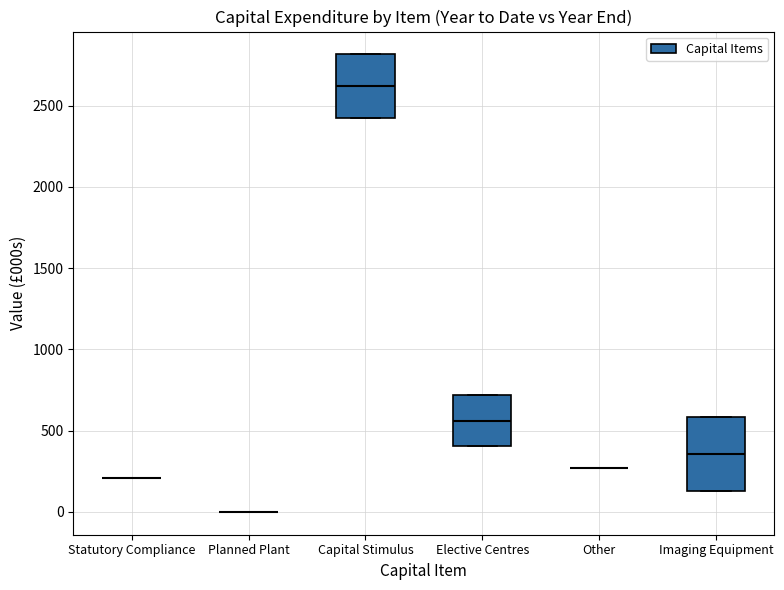

Where is the lower edge of the box for Imaging Equipment on the y-axis? The values are not printed on the chart, so give them approximately, as read against the axis.

150